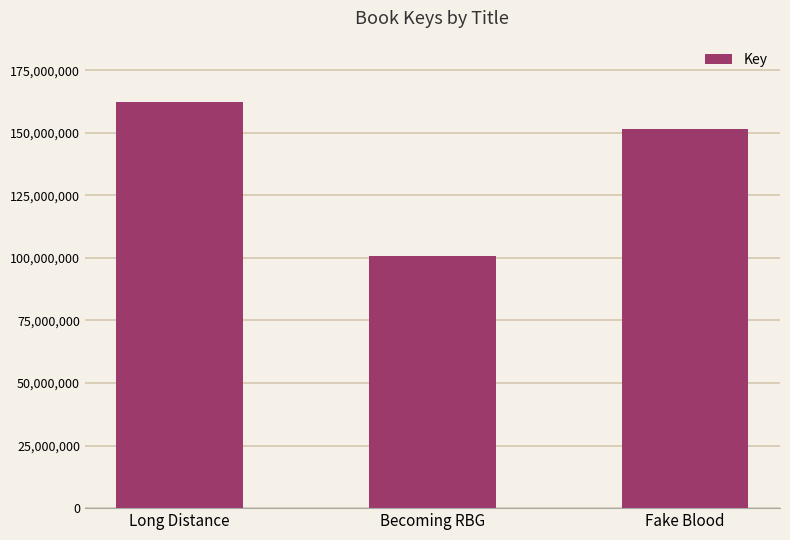

Reading left to right, what are all the values shown in this chart?

Long Distance=162474177	Becoming RBG=100952866	Fake Blood=151719650